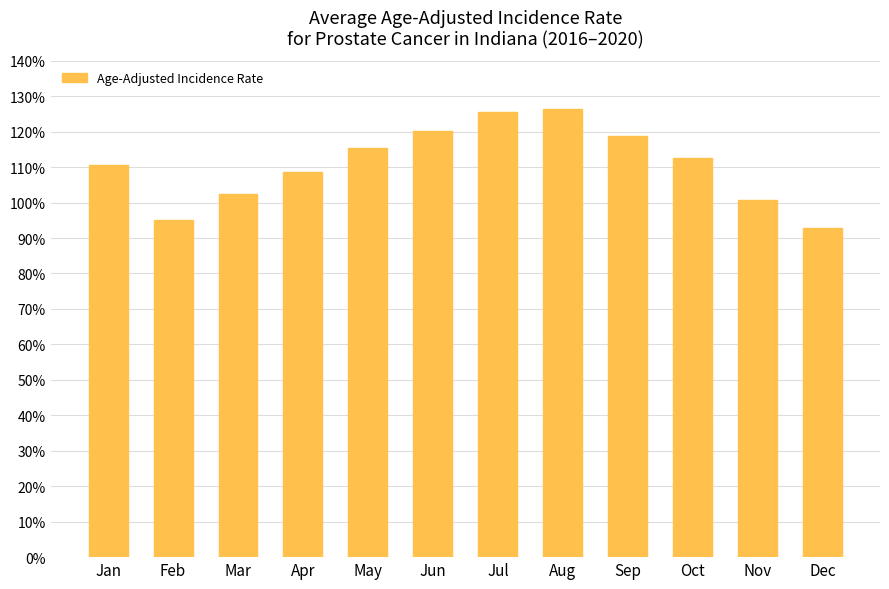

What value does the data have at Jul?

125.6